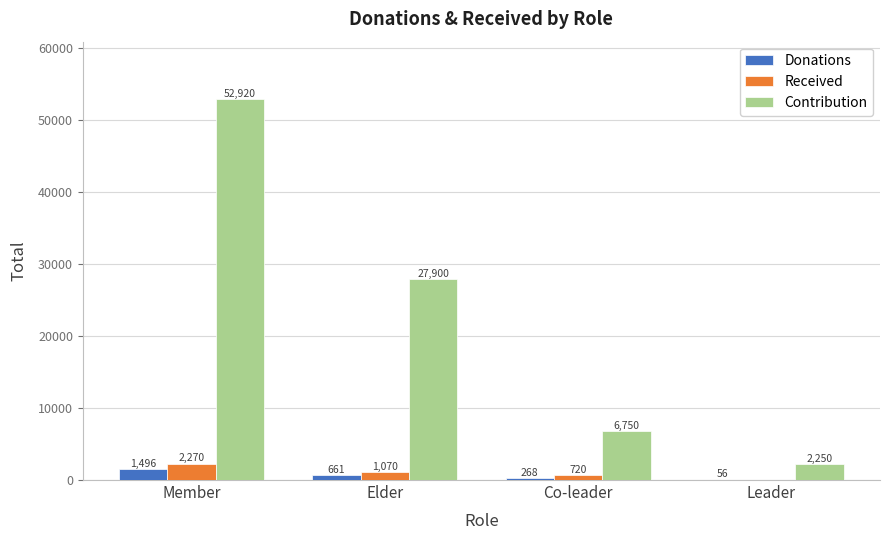

What is the greatest value displayed?

52920